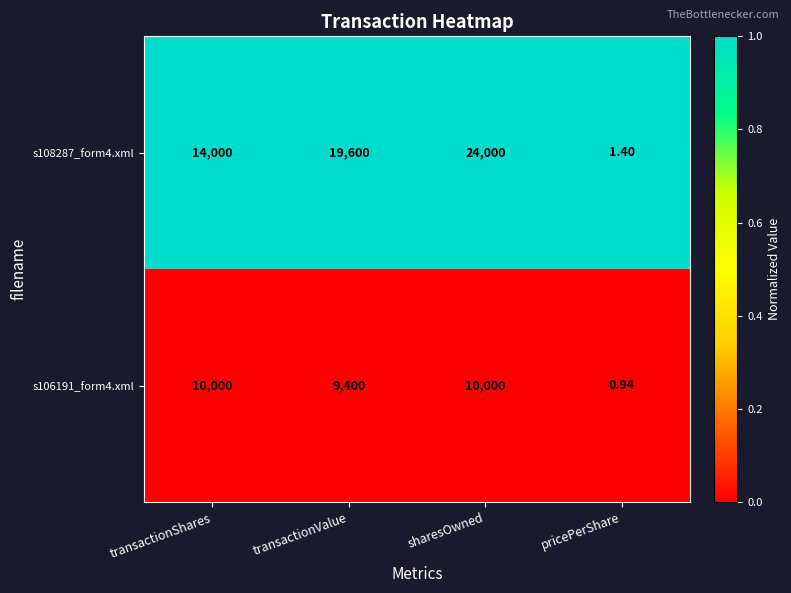

Which series has the largest range (max minus min)?

s108287_form4.xml